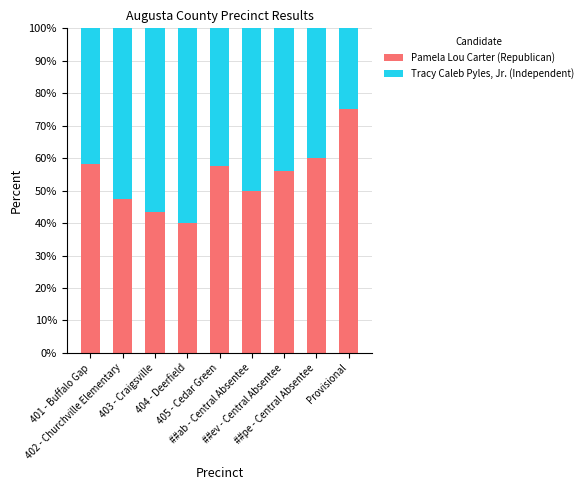

What is the highest value of the Pamela Lou Carter (Republican) series?

75.0